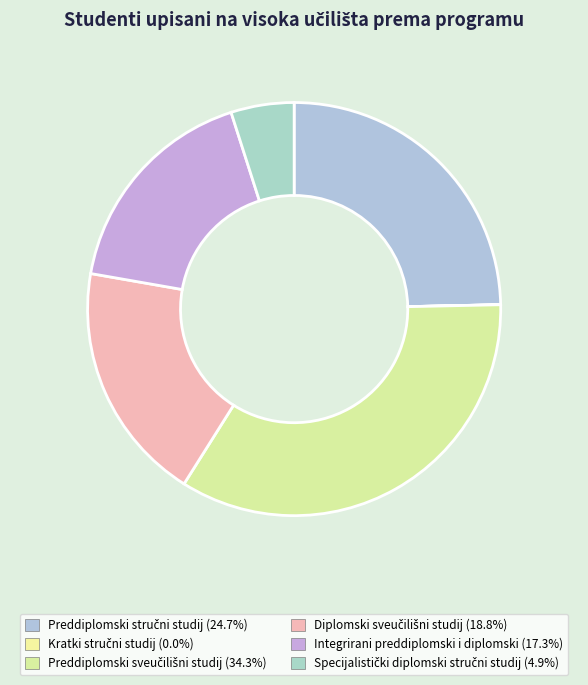

How many segments does this pie chart have?

6